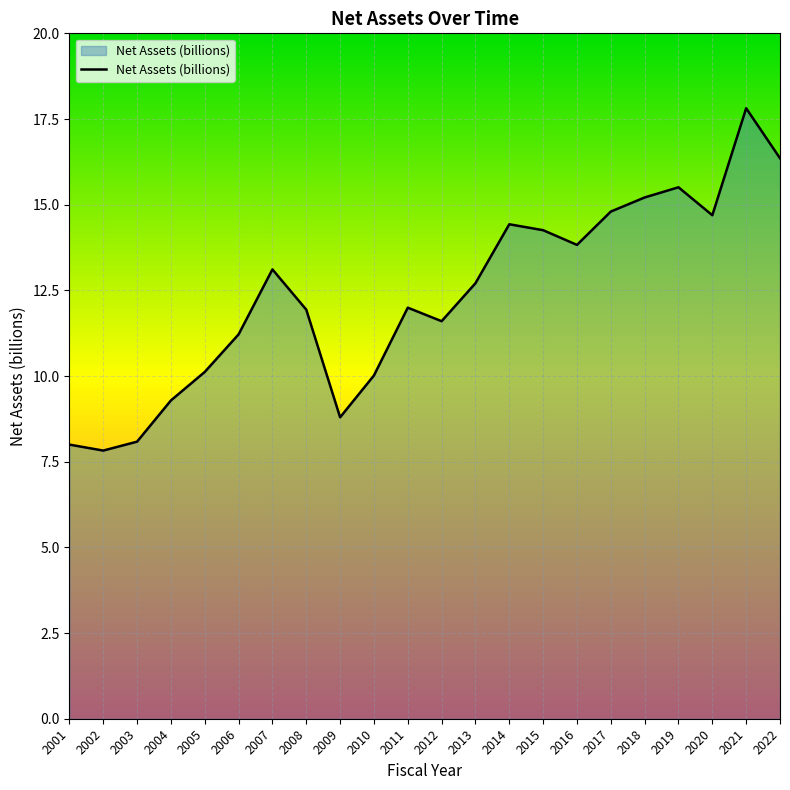

Reading left to right, list all the values displayed in this chart.

8.0	7.8	8.1	9.3	10.1	11.2	13.1	11.9	8.8	10.0	12.0	11.6	12.7	14.4	14.3	13.8	14.8	15.2	15.5	14.7	17.8	16.4